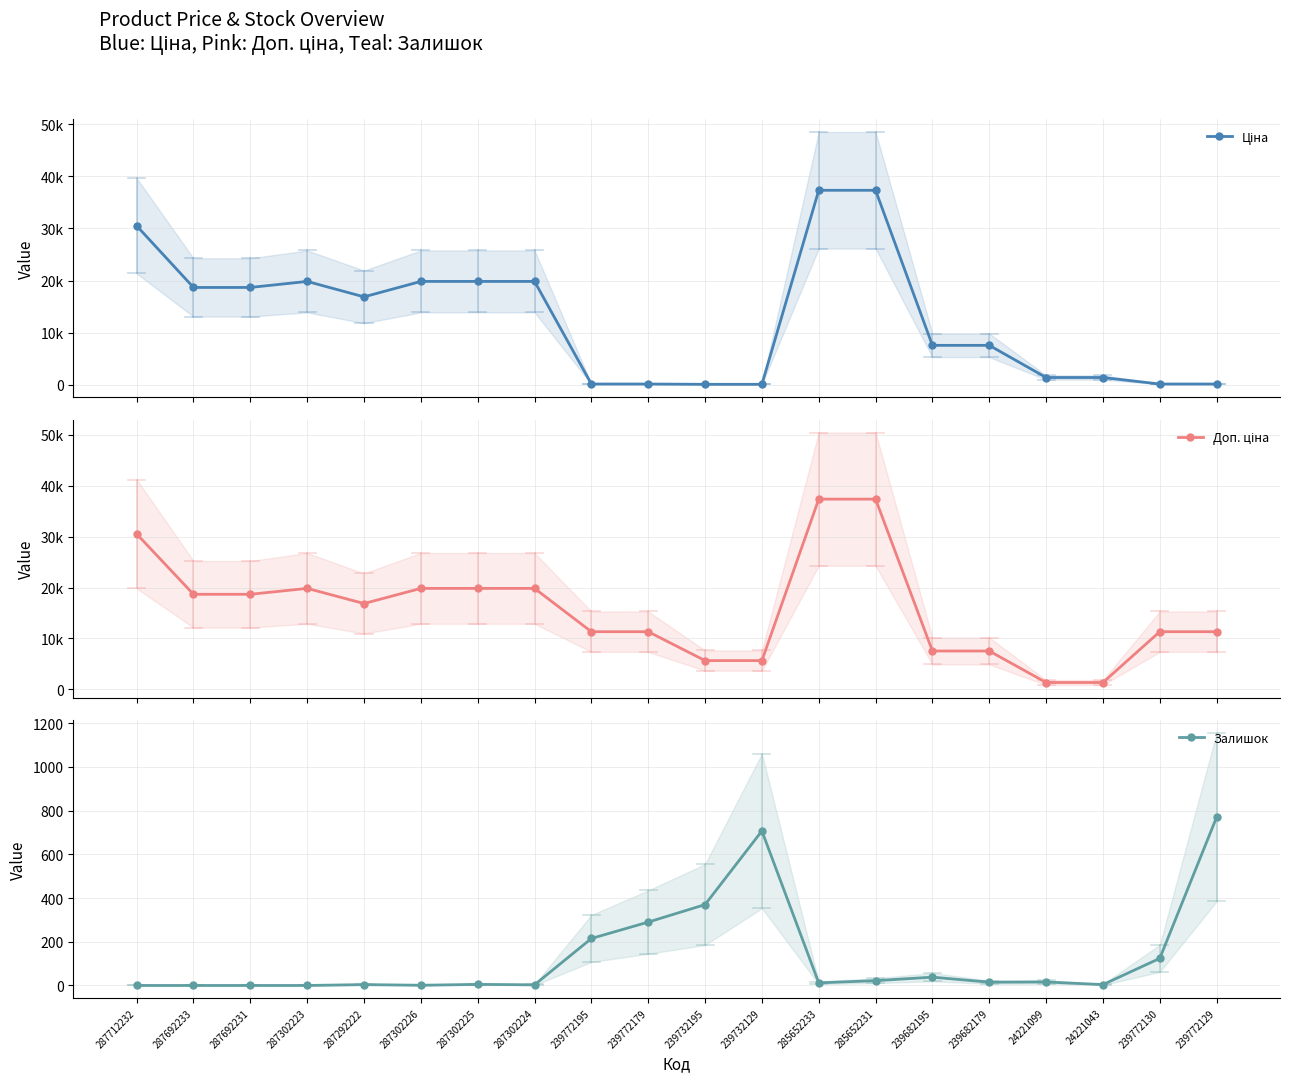

List the series in order of their peak value, lowest first.

Залишок, Ціна, Доп. ціна